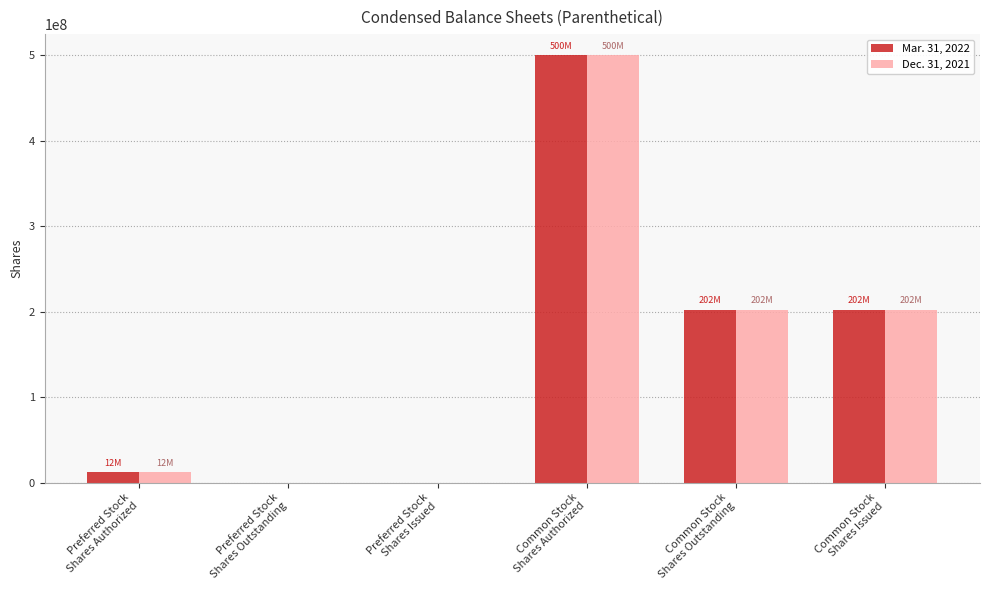

What is the difference between the Mar. 31, 2022 values at Common Stock
Shares Outstanding and Preferred Stock
Shares Outstanding?

202308728